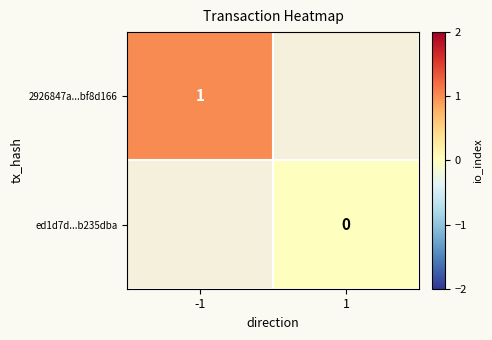

Rank the categories by 2926847a...bf8d166 value from highest to lowest.

-1, 1